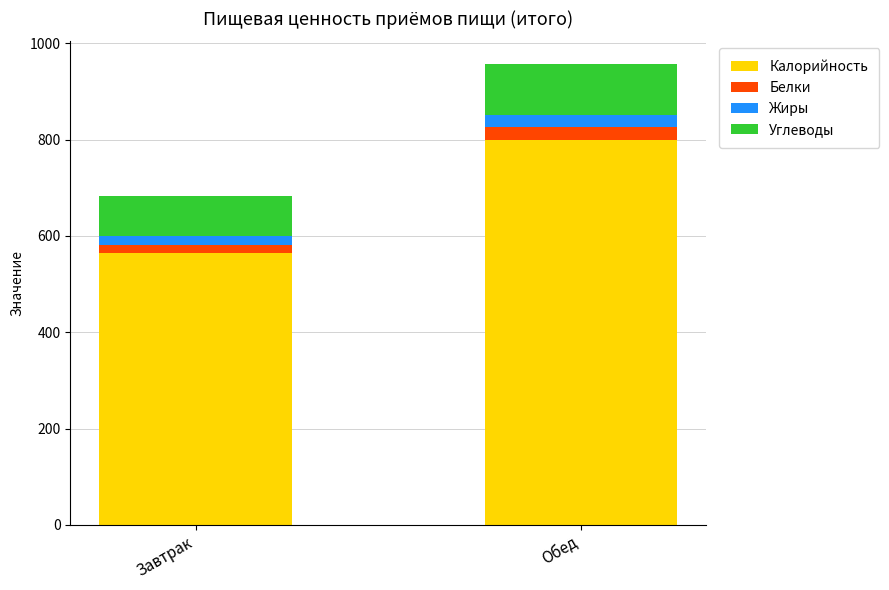

What is the difference between the Калорийность values at Завтрак and Обед?

234.7